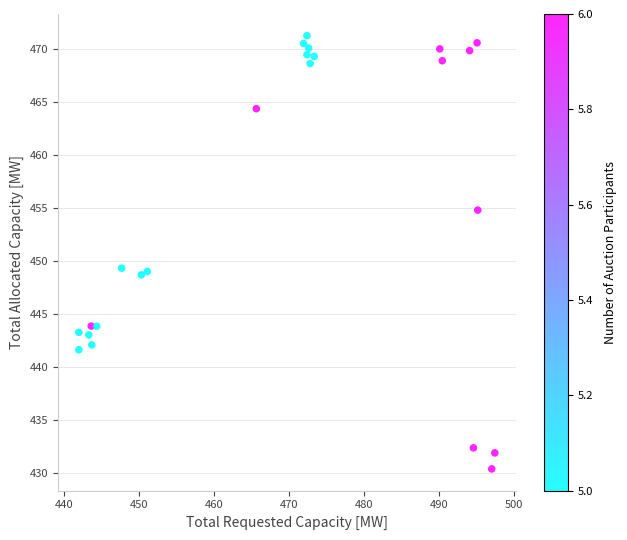

What is the range of X values (max minus min)?

55.4